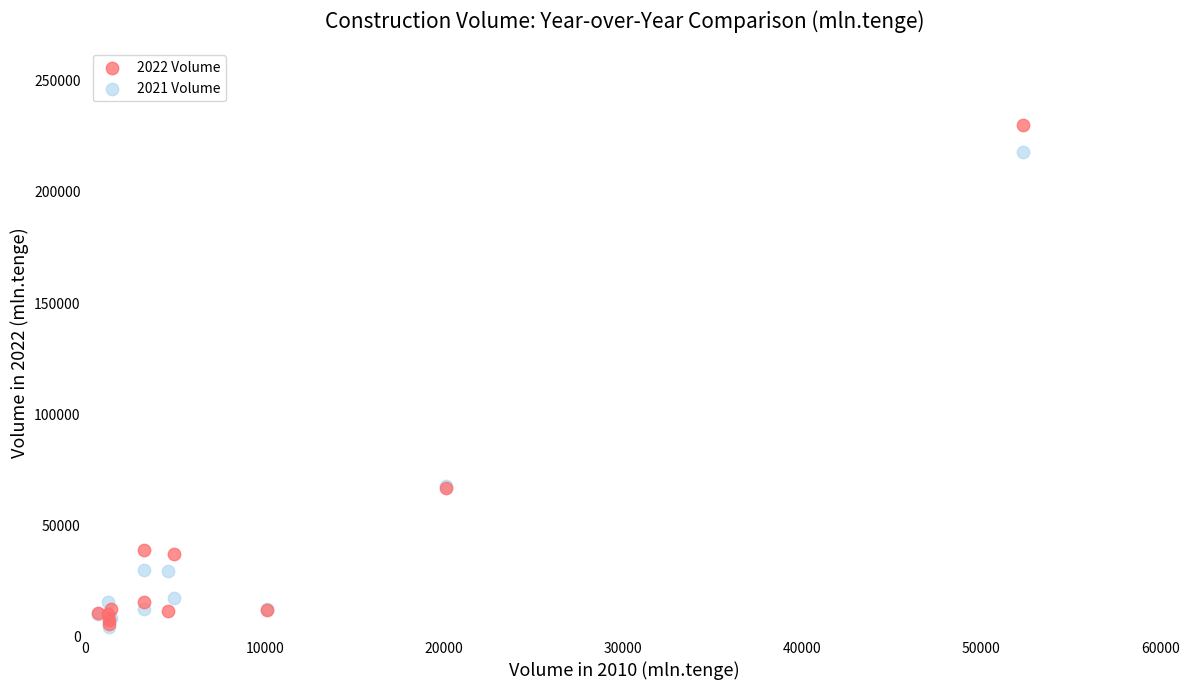

What are all the series names shown in the legend?

2022 Volume, 2021 Volume